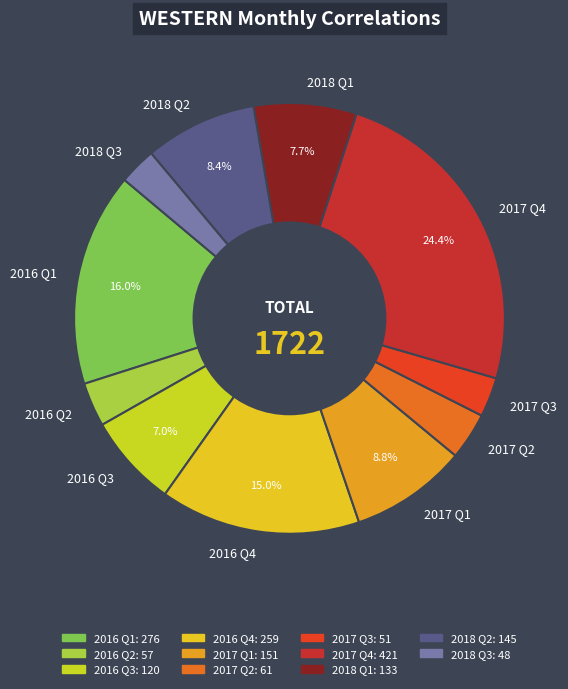

What is the largest slice in the pie chart?

2017 Q4